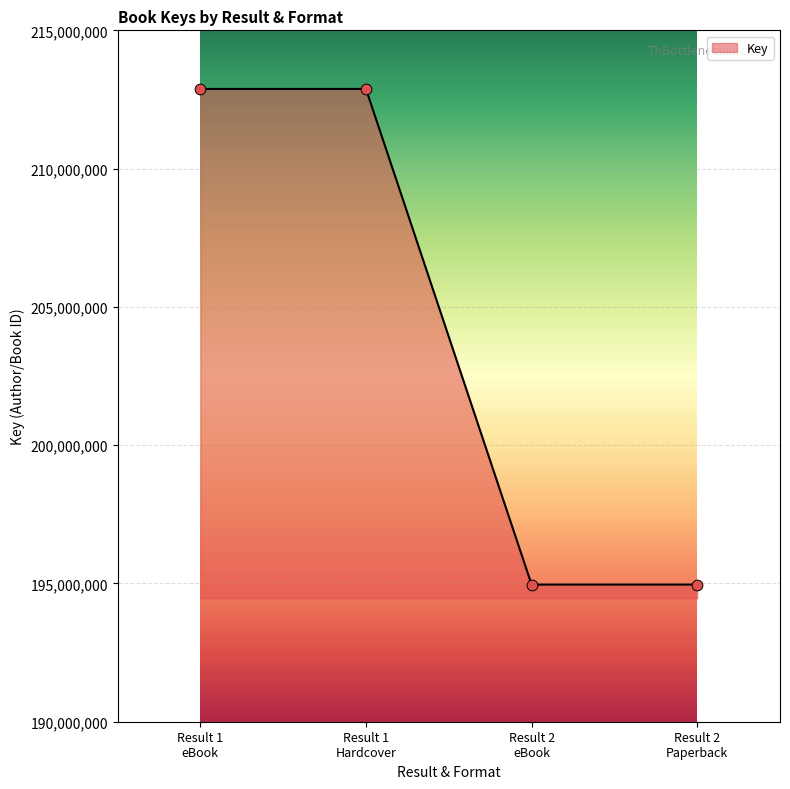

True or false: the data has more than 2 interior local peaks.

False